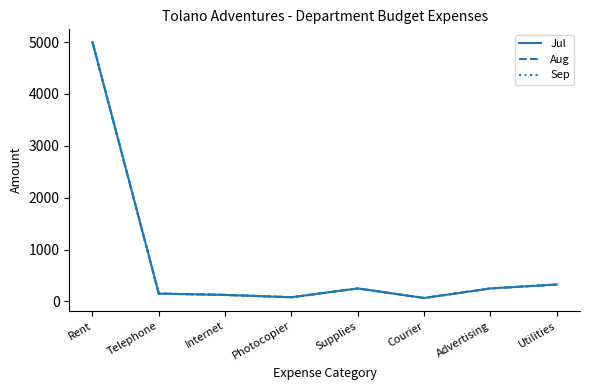

The value of Sep at Rent is 5000. True or false?

True